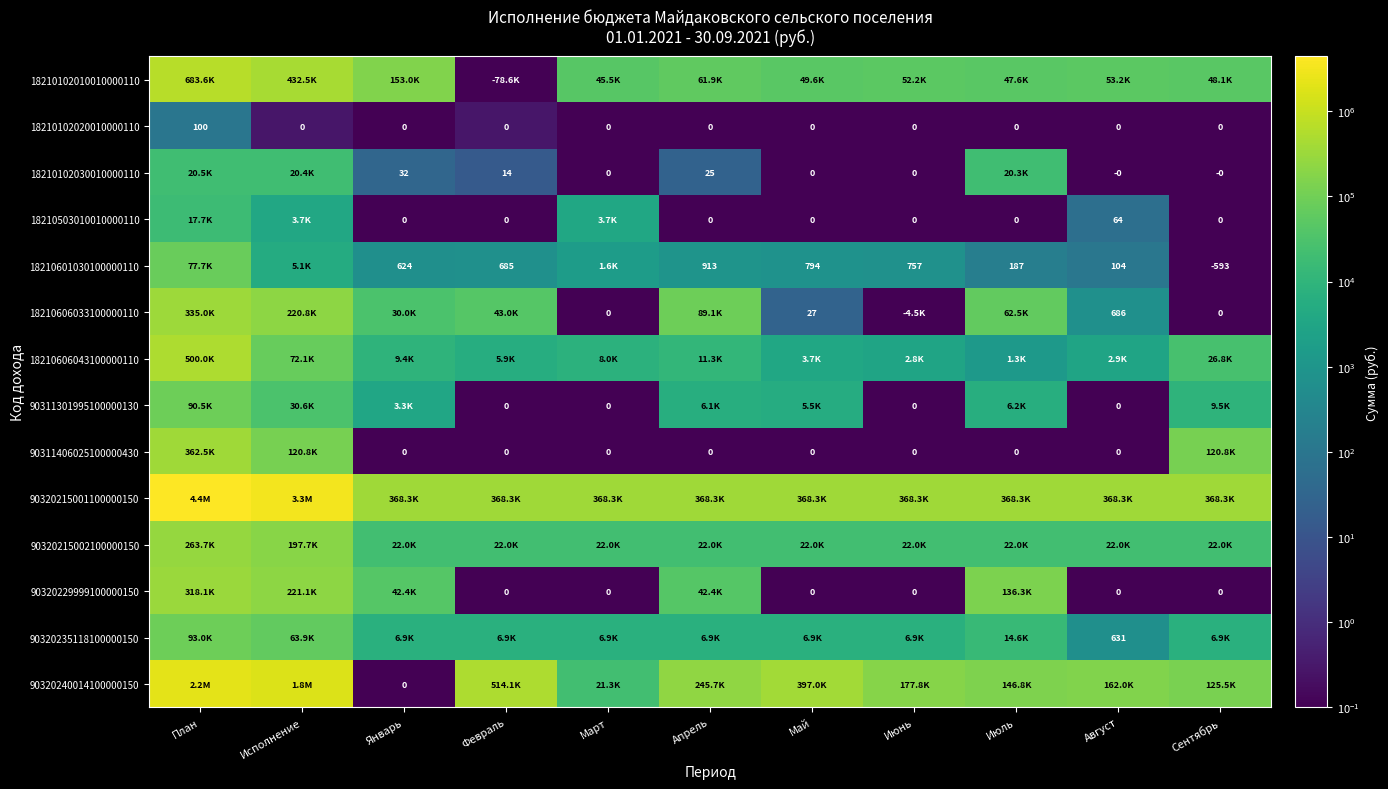

How many values in the 90320235118100000150 series are below 6945?

1